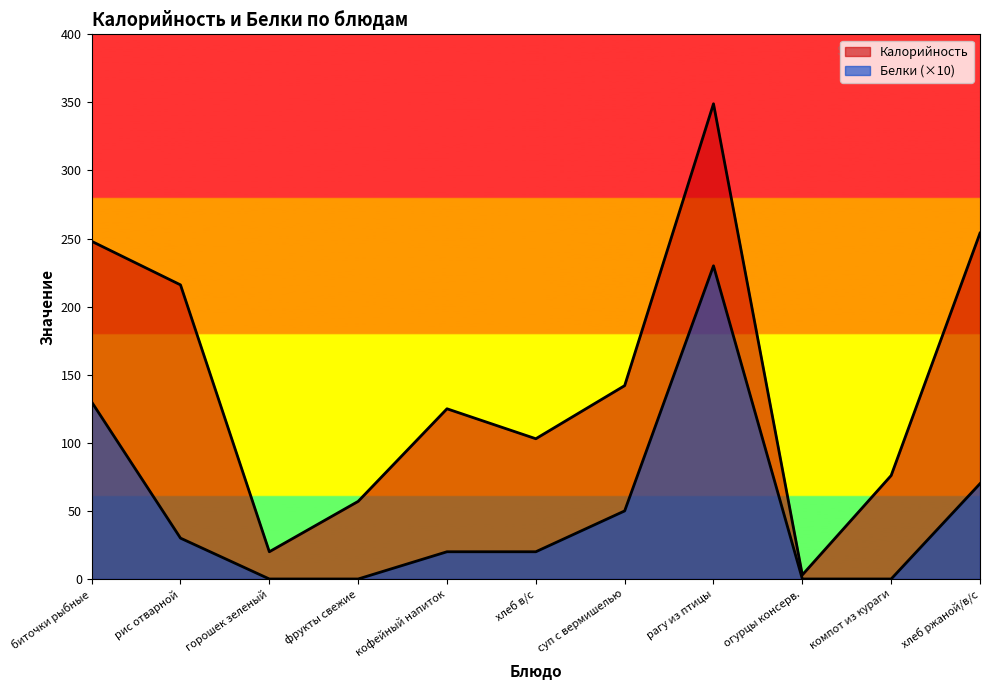

Rank the series by their maximum value, from highest to lowest.

Калорийность, Белки